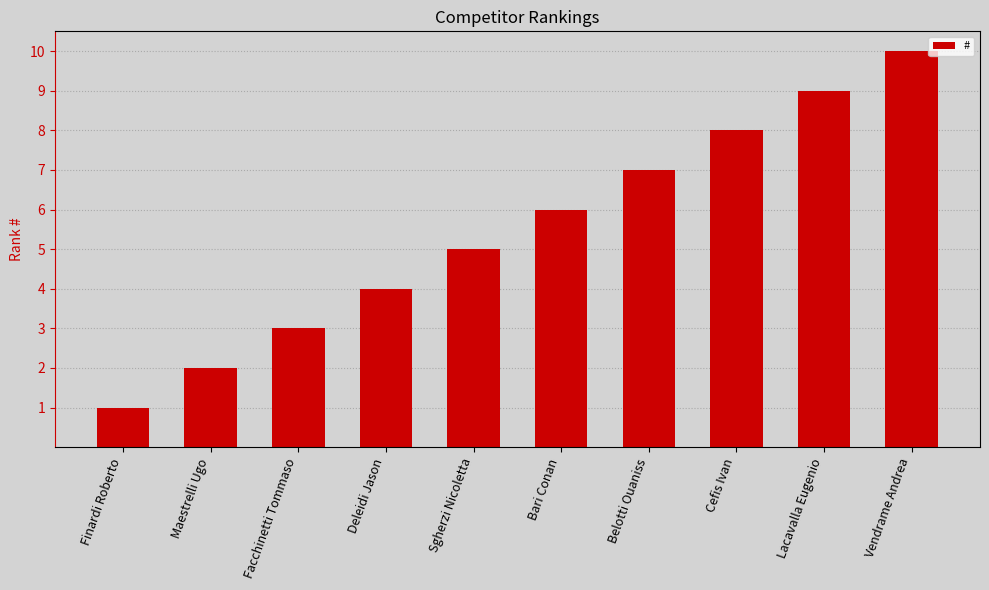

How many bars are there in total?

10